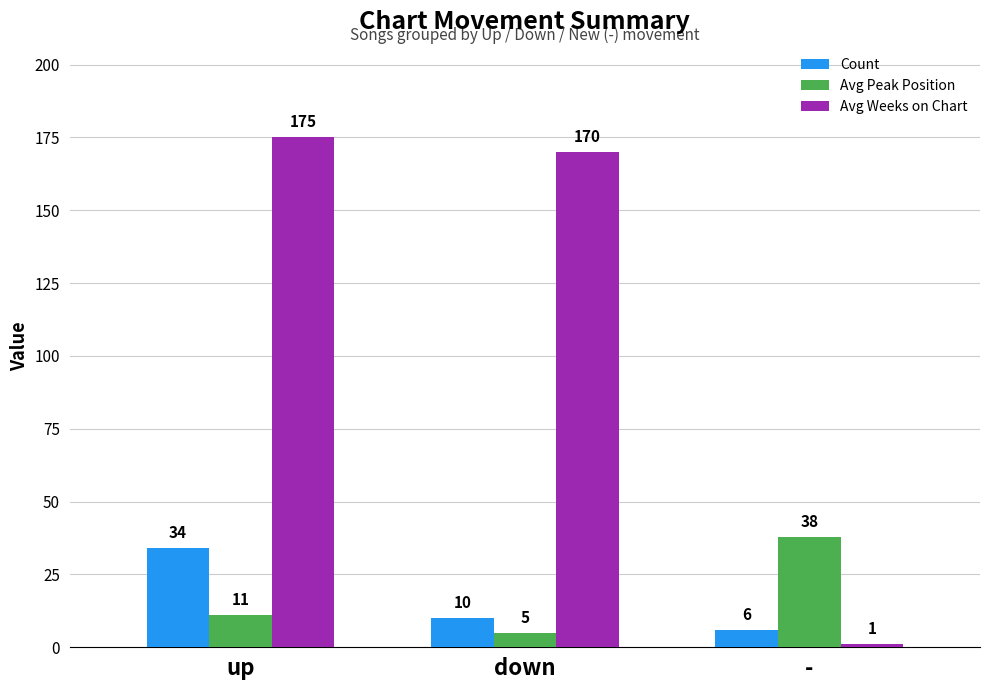

What position from the right is down?

2